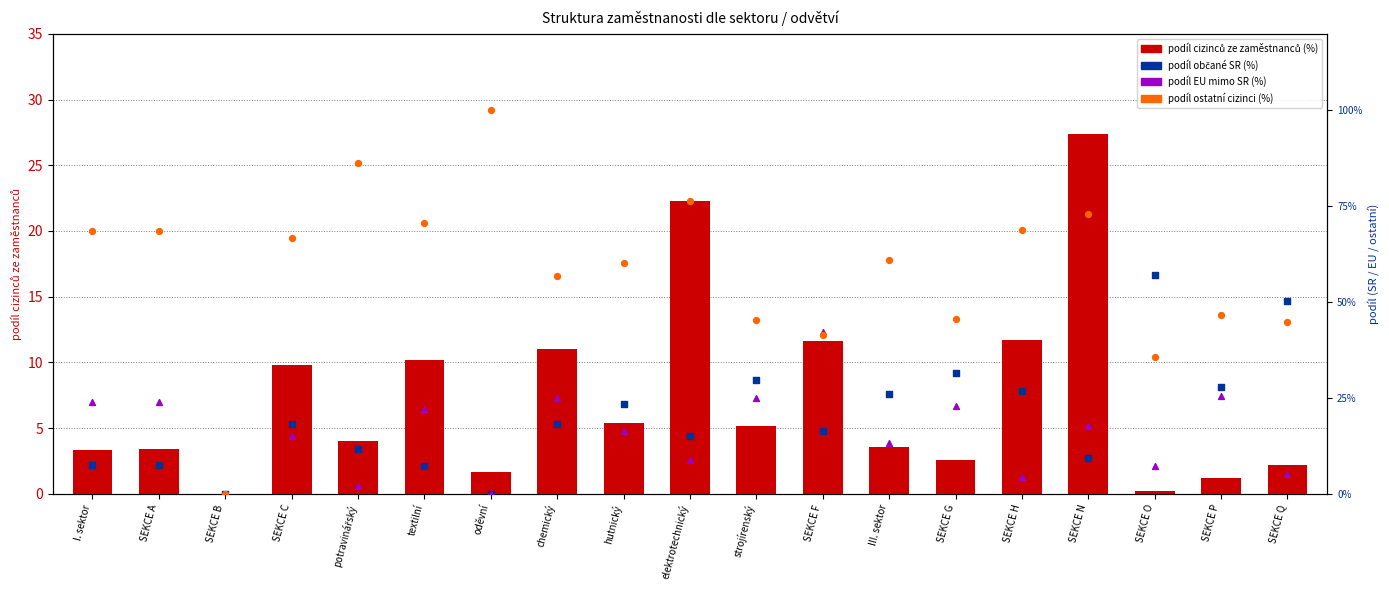

Which series contains the highest Y value?

podíl ostatní cizinci (%)